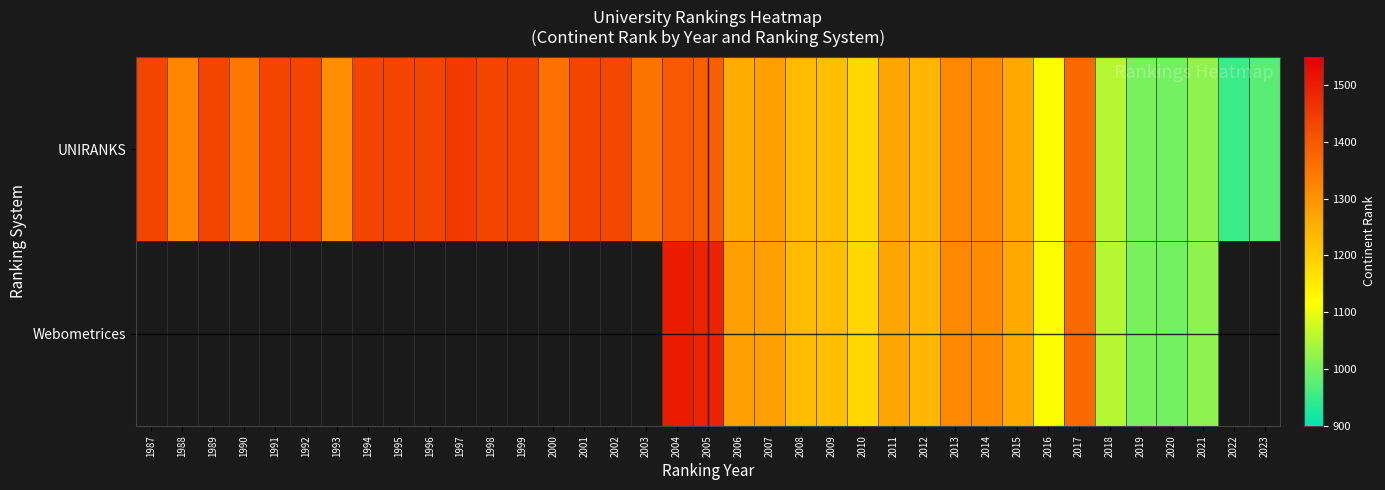

What is the approximate value of UNIRANKS at 1995?

1434.0